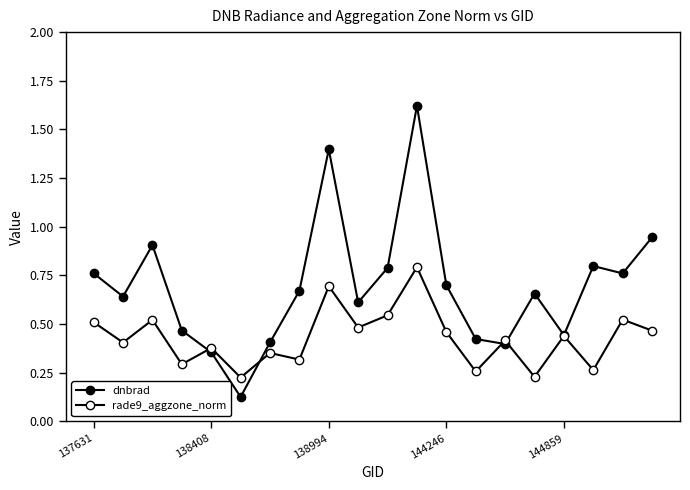

How many series are shown in this chart?

2